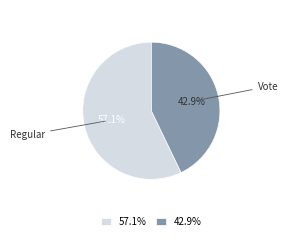

Is there any slice that represents more than half of the pie?

Yes